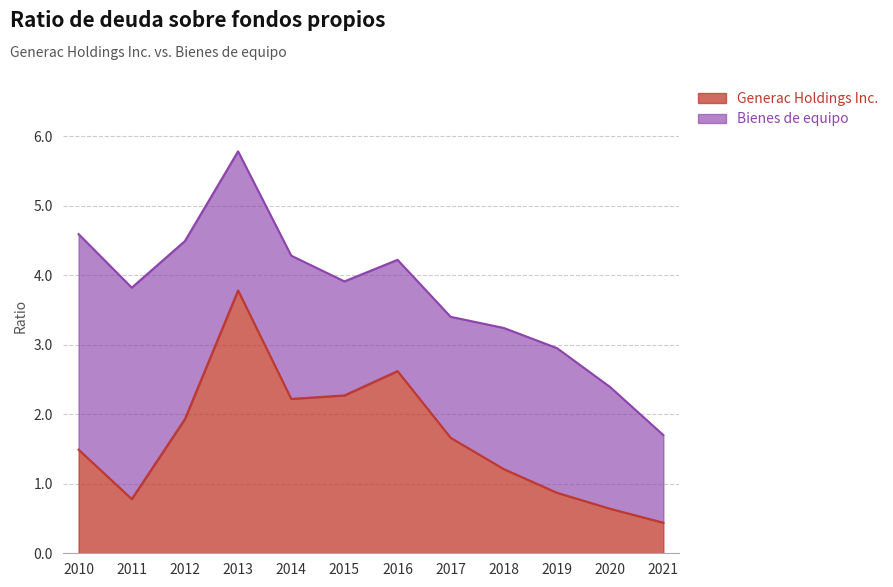

Where is the data nearest to the value 2?

2012